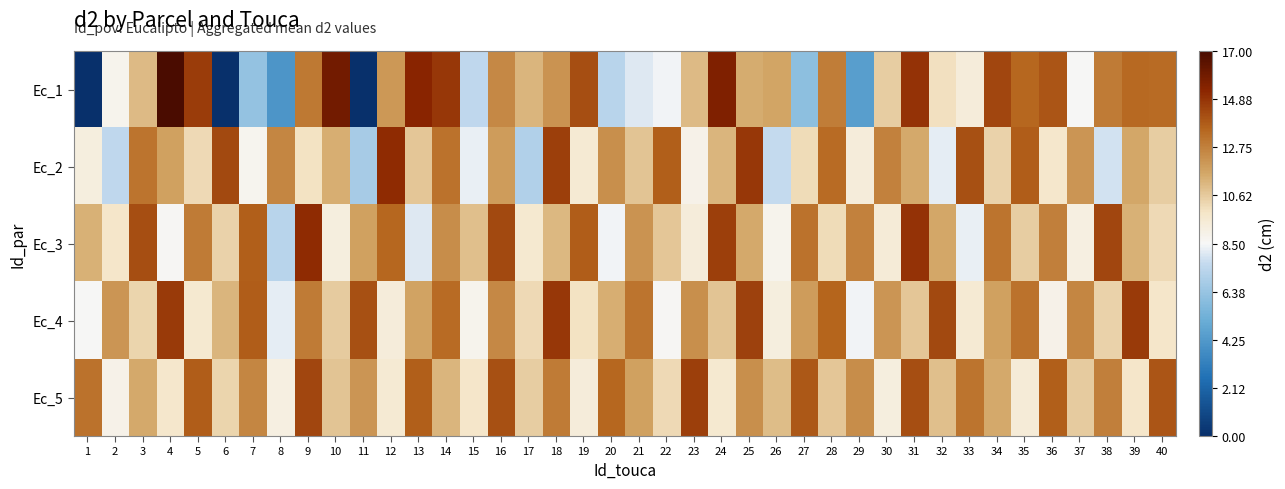

At which category is the sum across all series the highest?

31